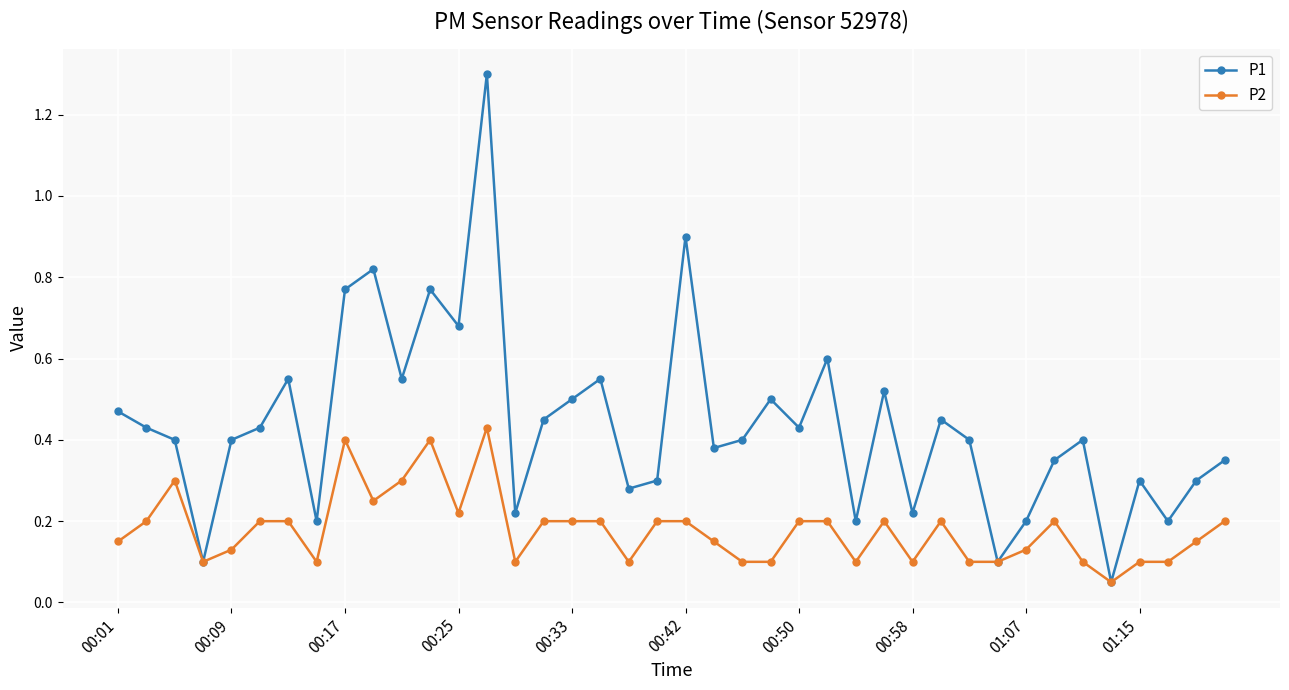

True or false: P2 has more than 2 interior local peaks.

True